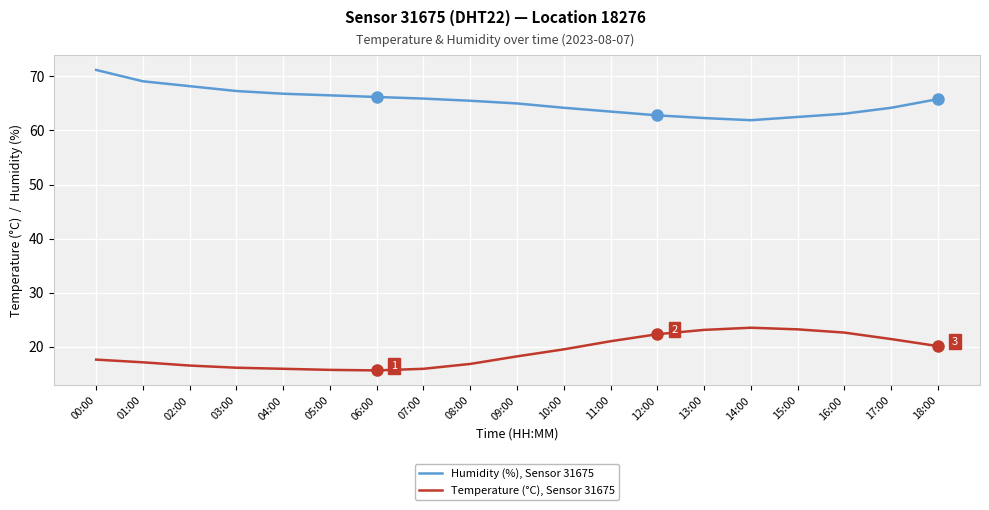

What position from the right is 02:00?

17